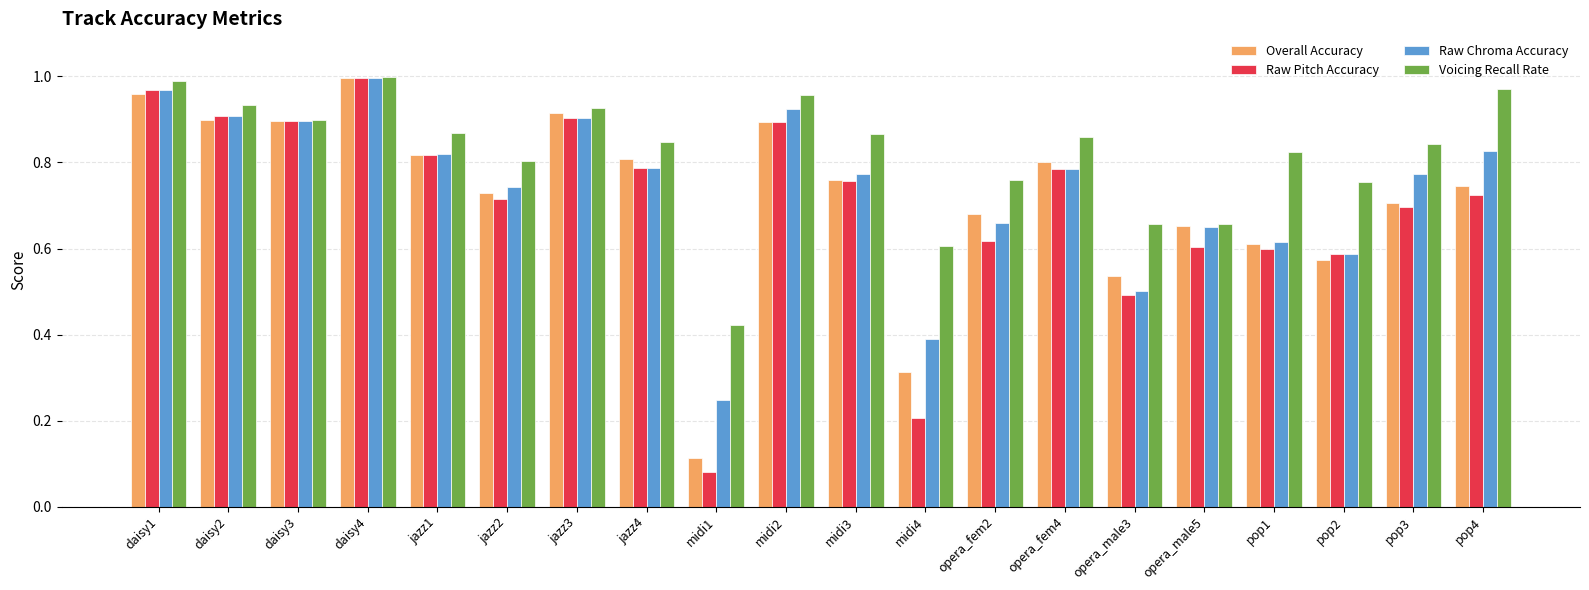

What is the sum of all Overall Accuracy values?

14.4